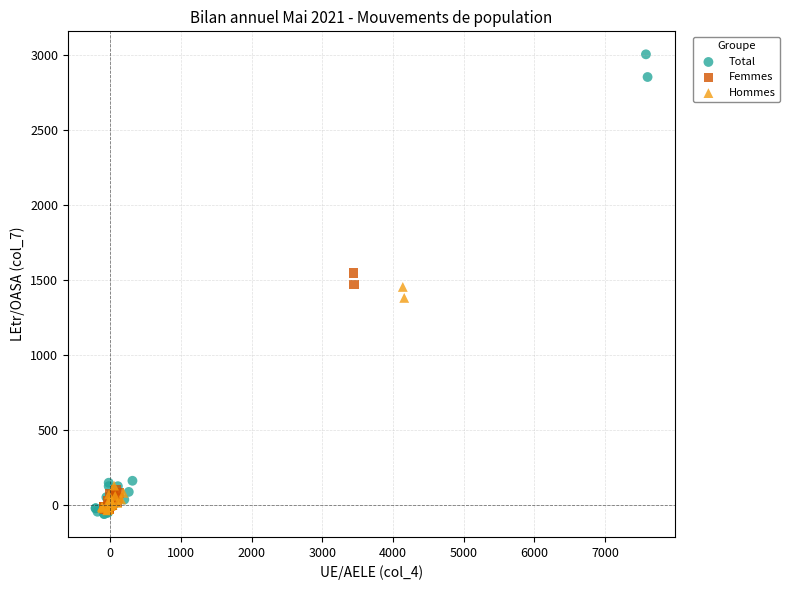

Which series contains the highest Y value?

Total